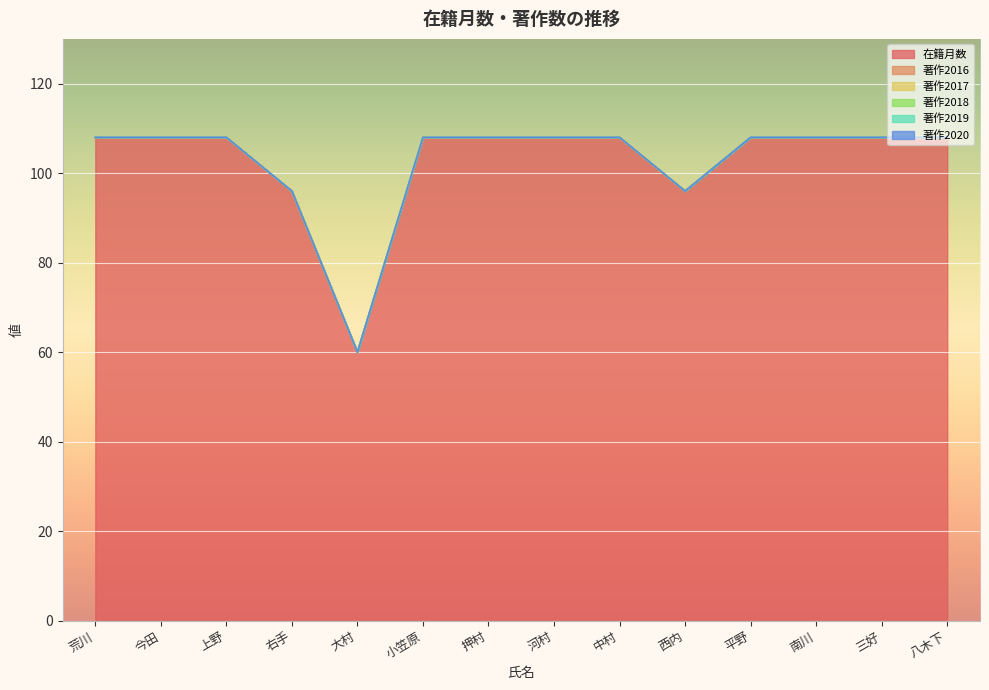

Which series has the largest total across all categories?

在籍月数